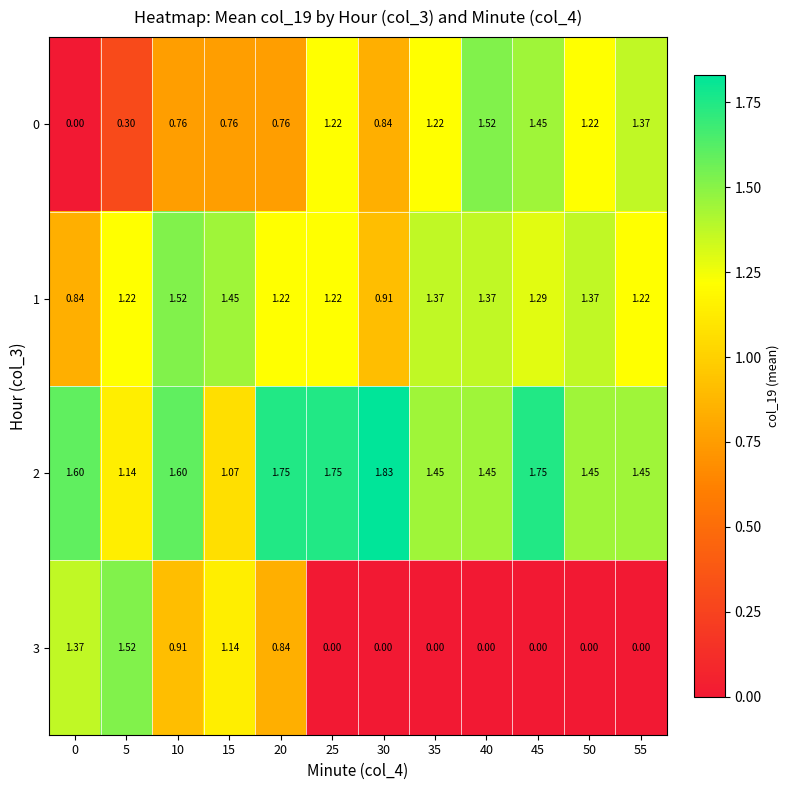

Is the value of 2 at 40 greater than the value of 0 at 50?

Yes